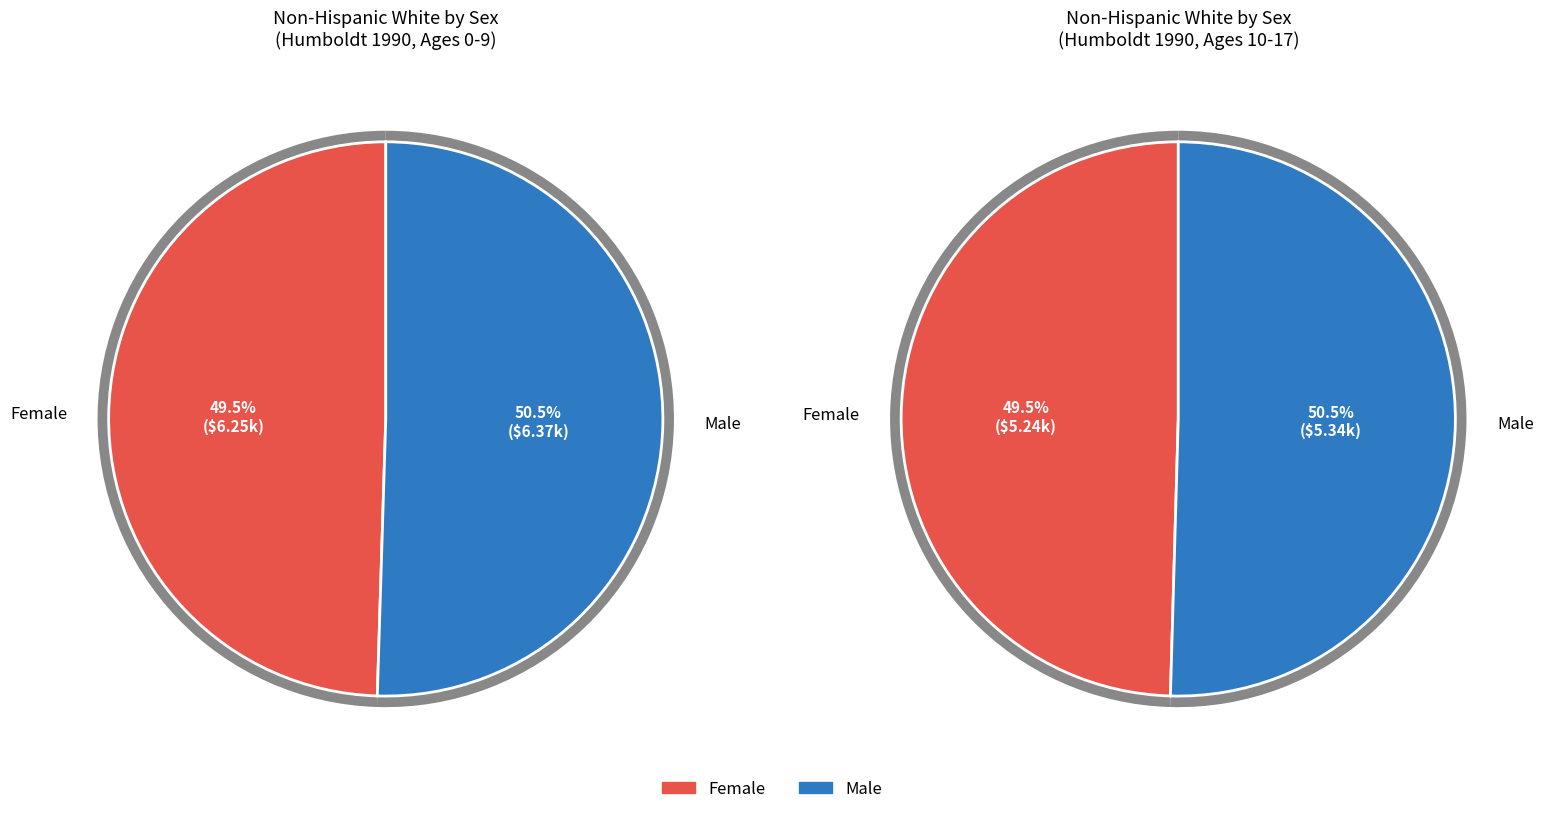

Count the number of slices in the pie.

2